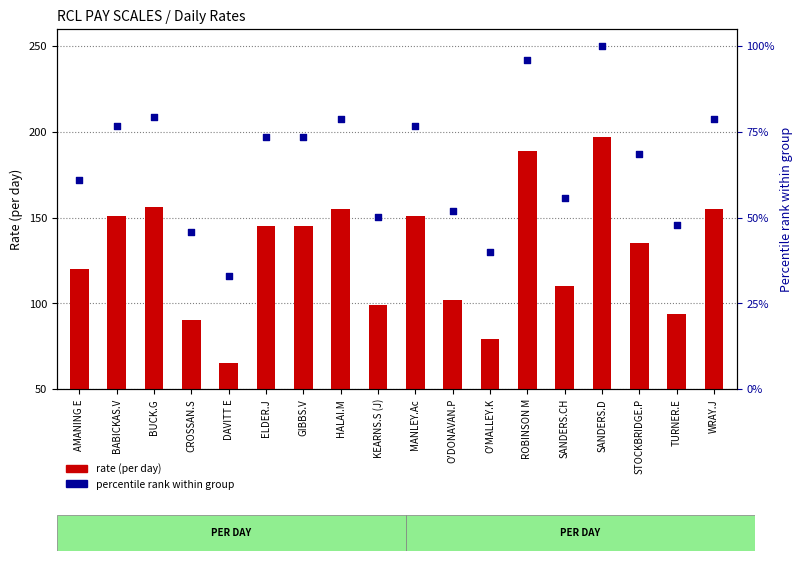

Which series contains the lowest Y value?

percentile rank within group